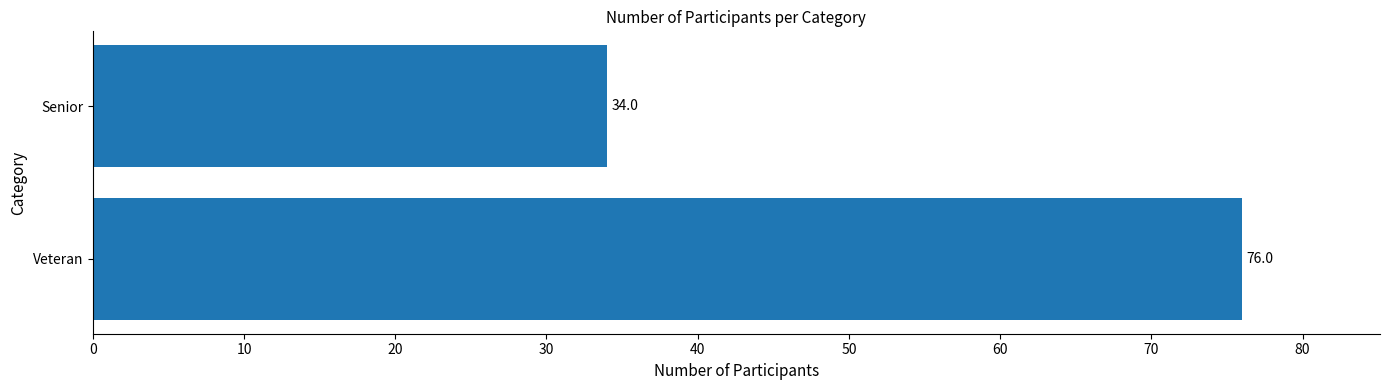

Rank the categories by value from lowest to highest.

Senior, Veteran